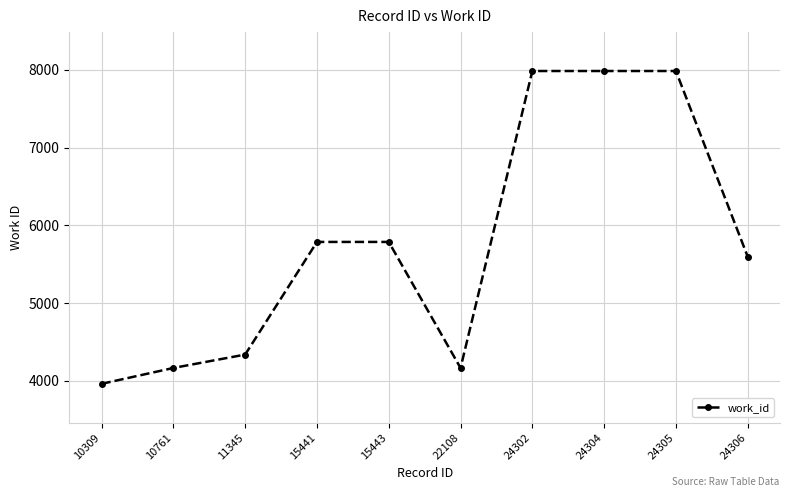

What is the ratio of the value at 24302 to the value at 24306?

1.4